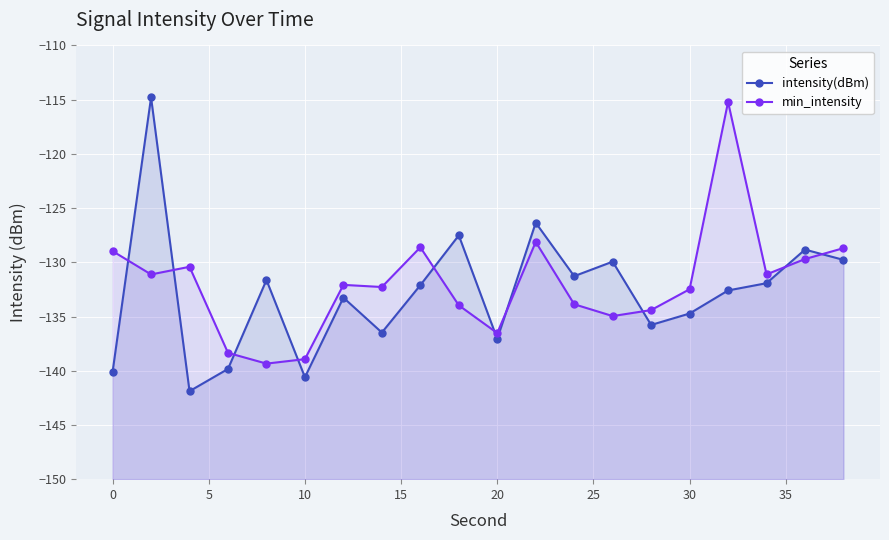

Which series has the widest spread of values?

intensity(dBm)